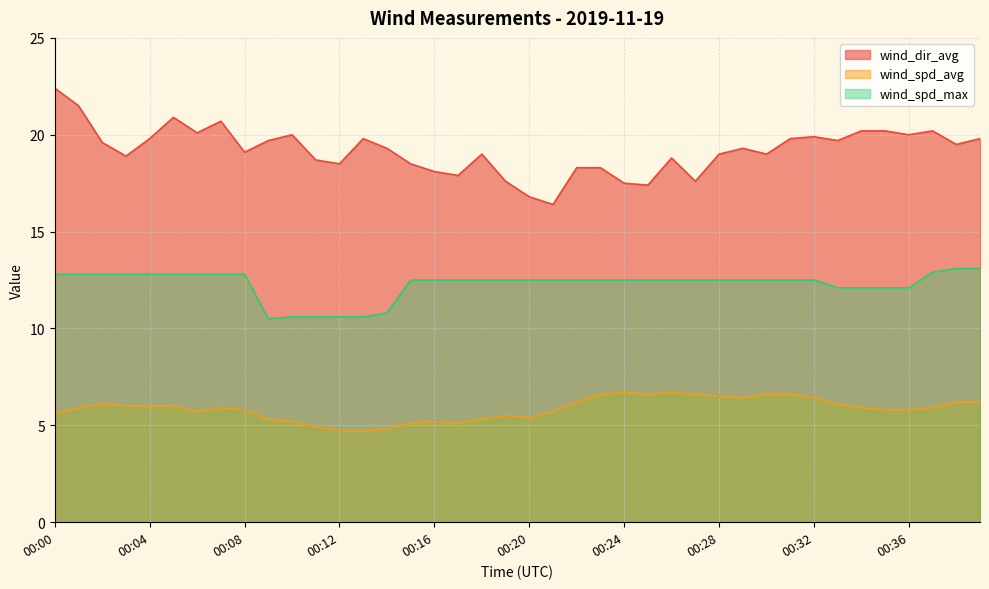

Reading right to left, what are all the values shown in this chart?

wind_dir_avg: 19.8	19.5	20.2	20.0	20.2	20.2	19.7	19.9	19.8	19.0	19.3	19.0	17.6	18.8	17.4	17.5	18.3	18.3	16.4	16.8	17.6	19.0	17.9	18.1	18.5	19.3	19.8	18.5	18.7	20.0	19.7	19.1	20.7	20.1	20.9	19.8	18.9	19.6	21.5	22.4
wind_spd_avg: 6.2	6.2	5.9	5.8	5.8	5.9	6.1	6.4	6.6	6.6	6.4	6.5	6.6	6.7	6.6	6.7	6.6	6.2	5.7	5.4	5.5	5.3	5.1	5.2	5.1	4.8	4.7	4.7	4.9	5.2	5.3	5.8	5.9	5.7	6.0	6.0	6.0	6.1	5.9	5.6
wind_spd_max: 13.1	13.1	12.9	12.1	12.1	12.1	12.1	12.5	12.5	12.5	12.5	12.5	12.5	12.5	12.5	12.5	12.5	12.5	12.5	12.5	12.5	12.5	12.5	12.5	12.5	10.8	10.6	10.6	10.6	10.6	10.5	12.8	12.8	12.8	12.8	12.8	12.8	12.8	12.8	12.8